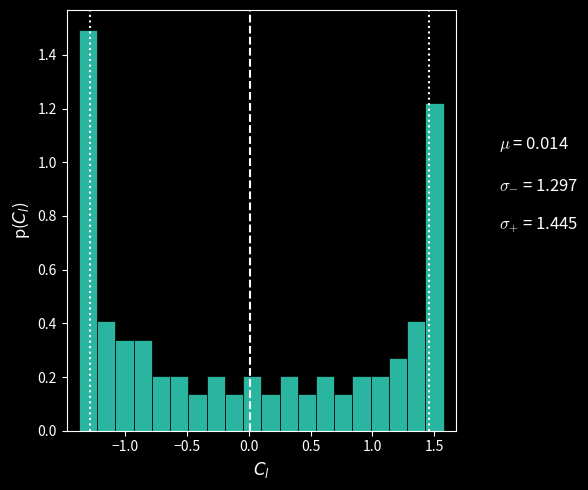

Read against the x-axis, roughly where is the centre of the tallest bar?

-1.30